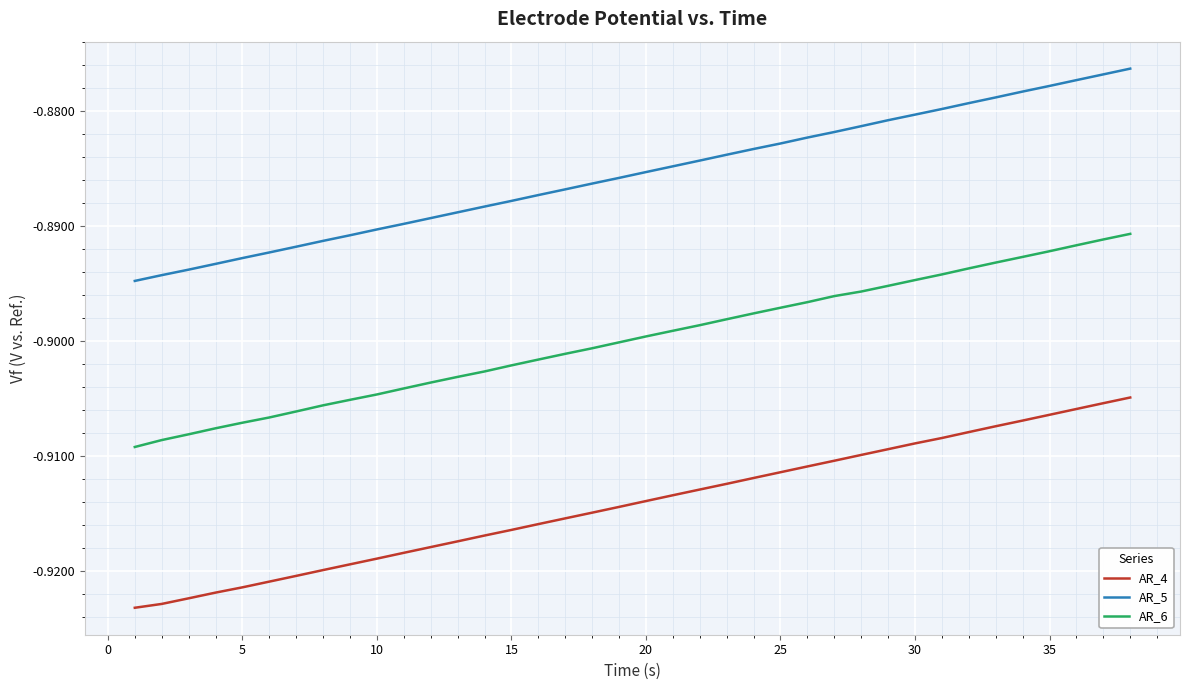

What is the sum of all AR_5 values?

-33.7